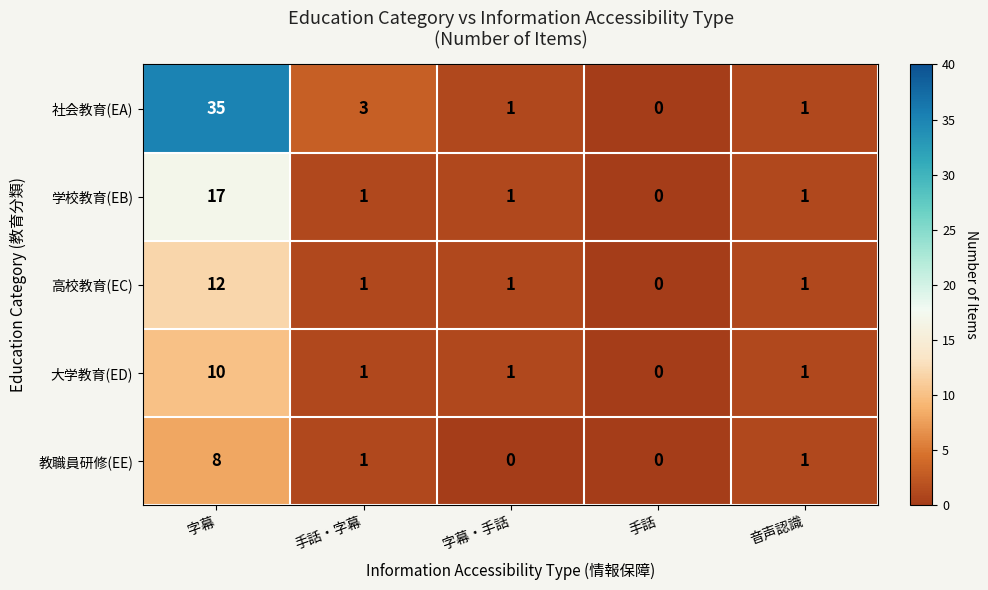

What is the sum of the 教職員研修(EE) values at 手話・字幕 and 字幕?

9